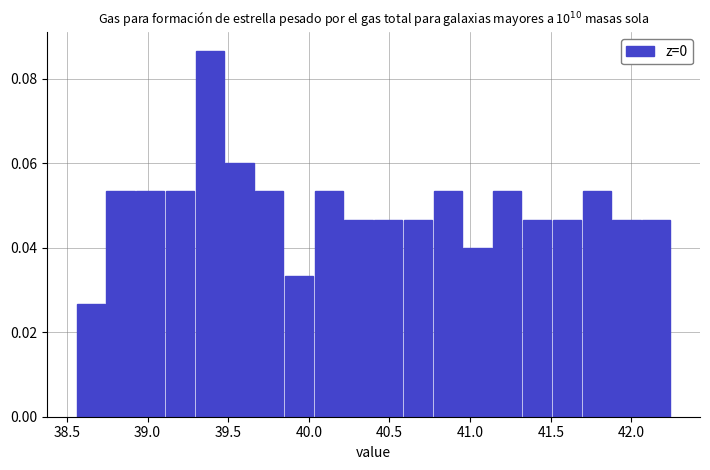

Read against the x-axis, roughly where is the centre of the tallest bar?

39.40